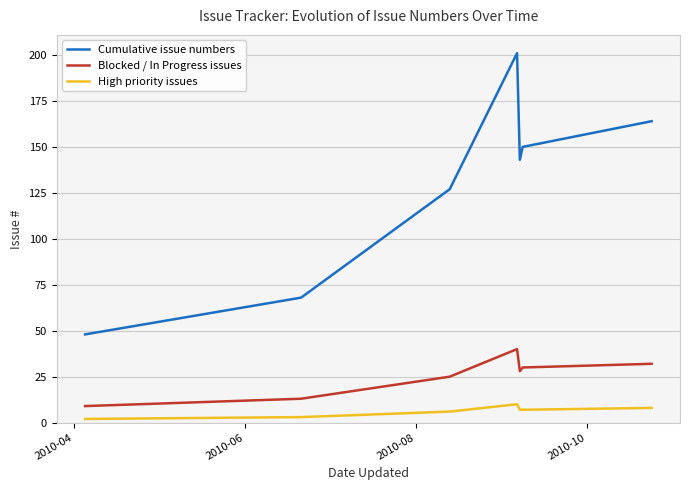

How many lines are shown in the chart?

3